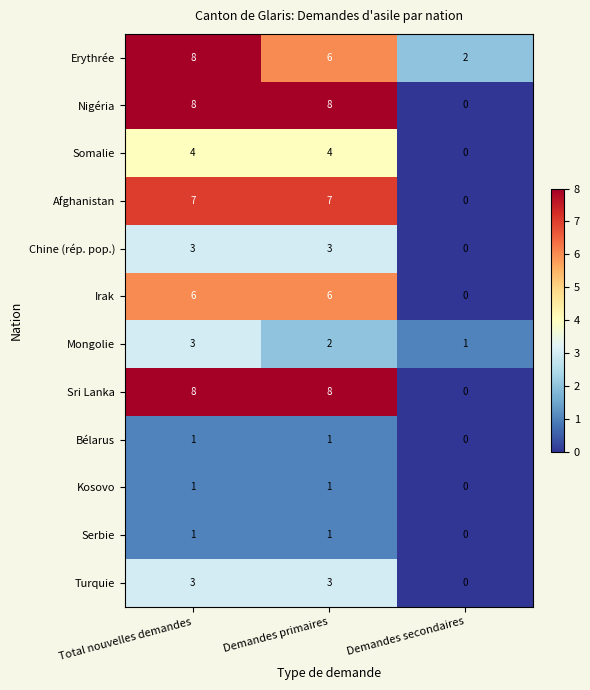

How many Sri Lanka values are between 0 and 8?

3